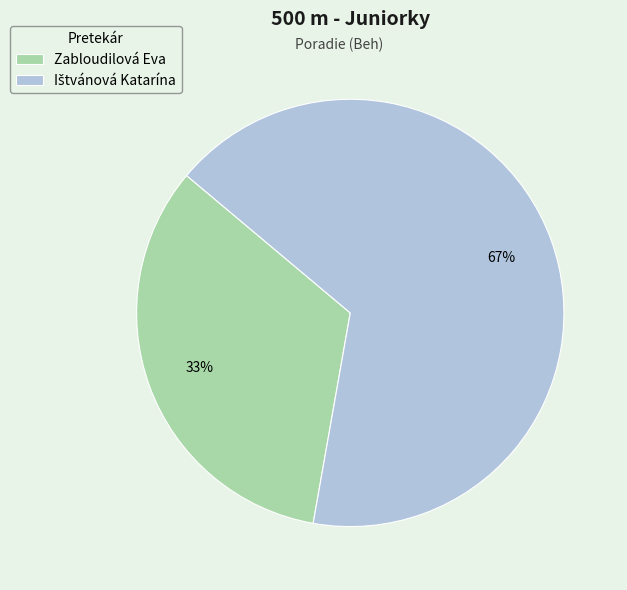

What is the smallest slice in the pie chart?

Zabloudilová Eva